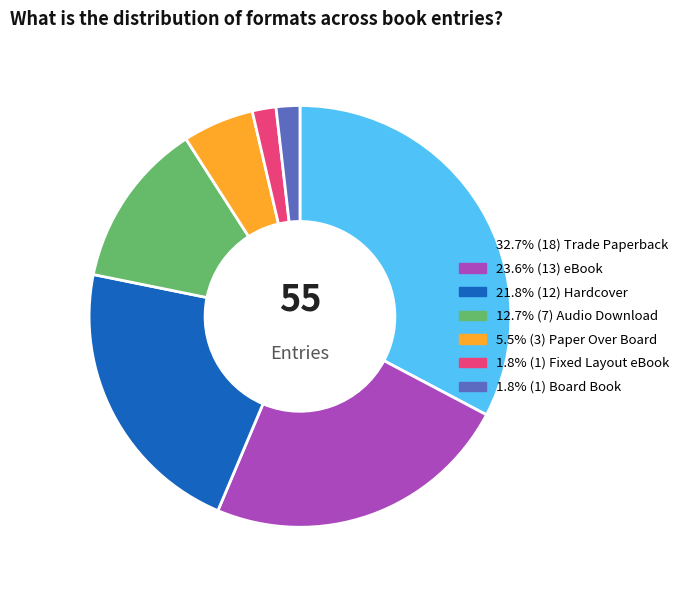

Does any single category account for the majority?

No